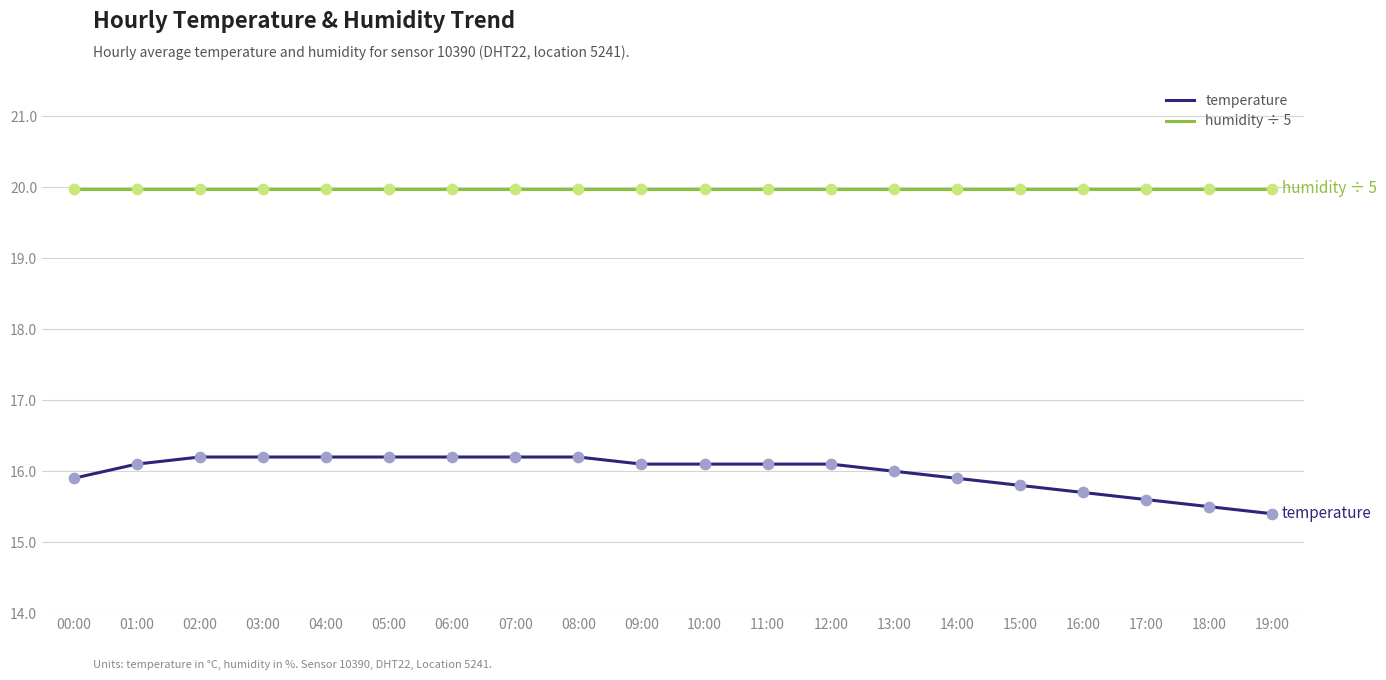

Which series has the widest spread of values?

temperature